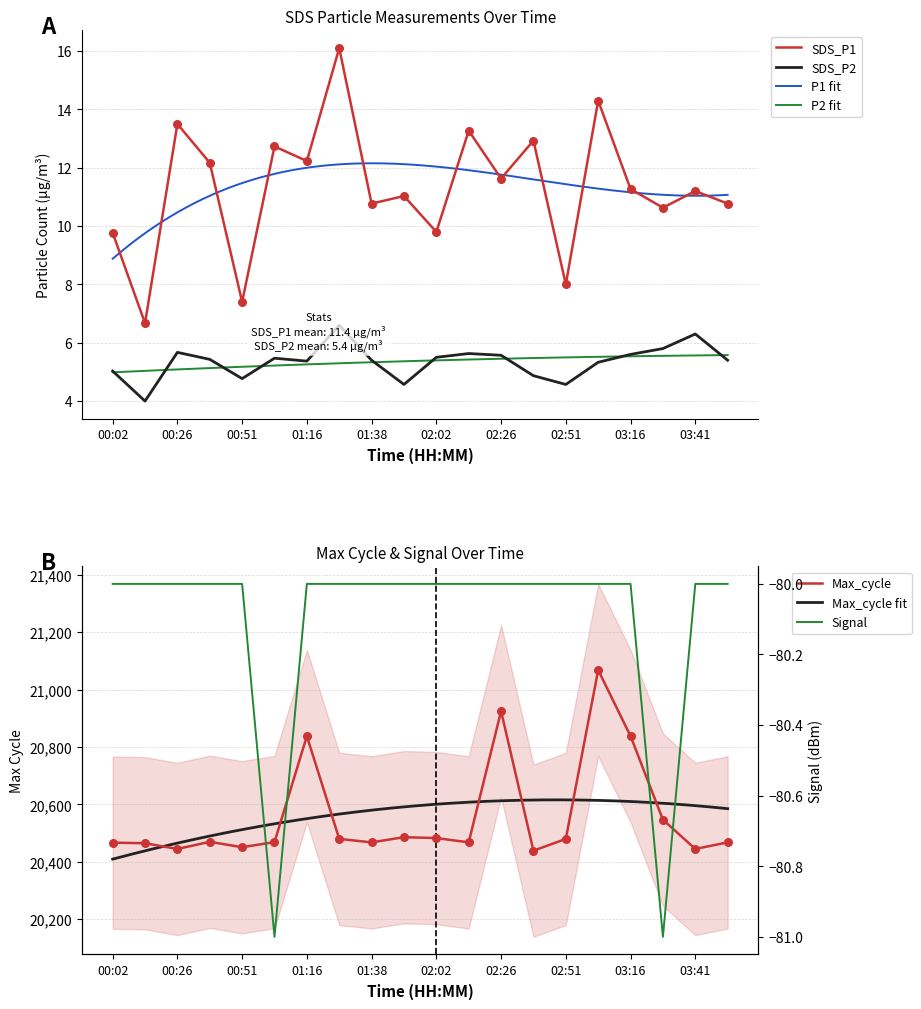

Which series has the largest total across all categories?

Max_cycle